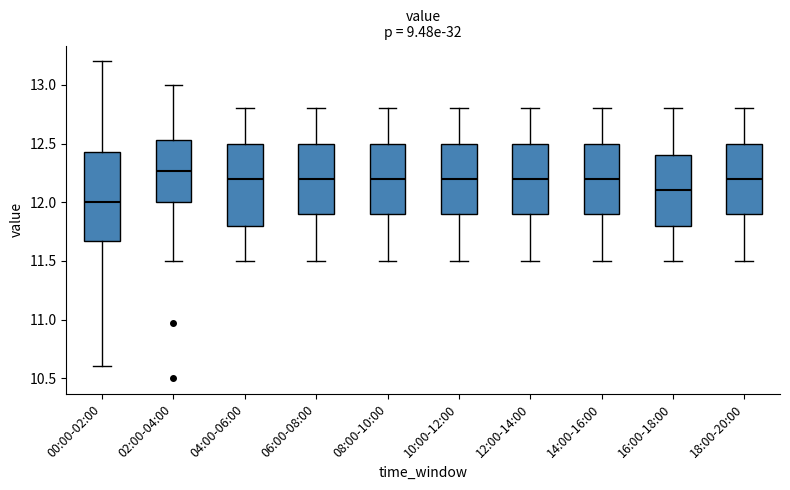

Which box has the highest median line?

02:00-04:00